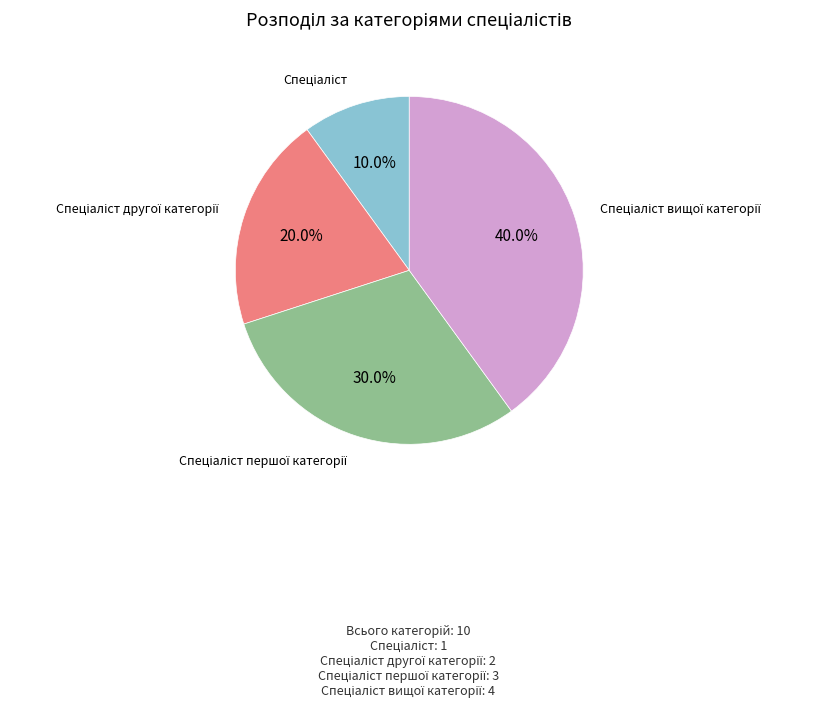

Is there a majority slice in this chart?

No